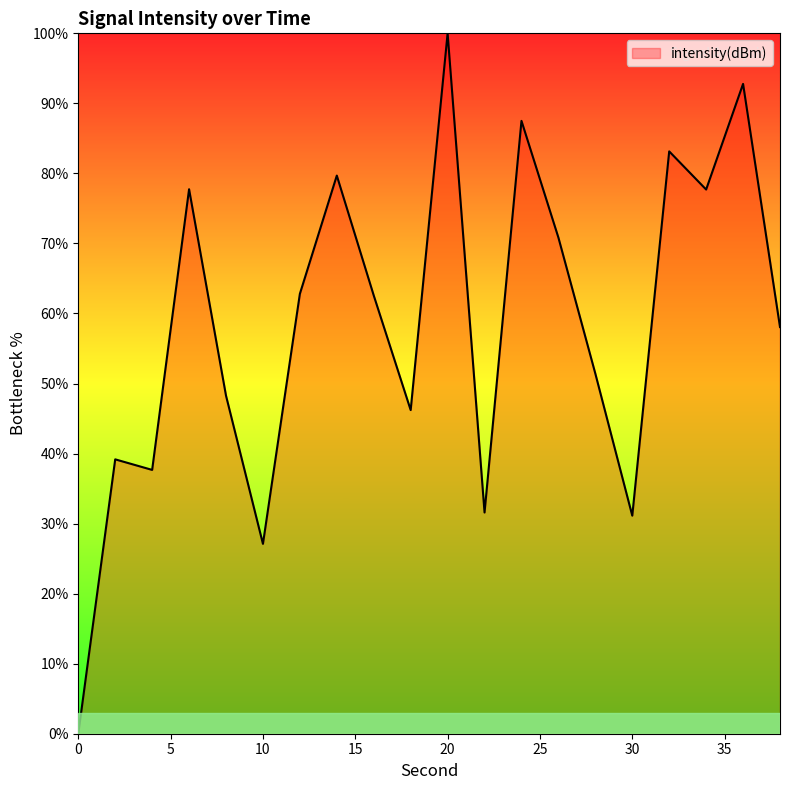

What is the difference between the maximum and minimum values?

100.0